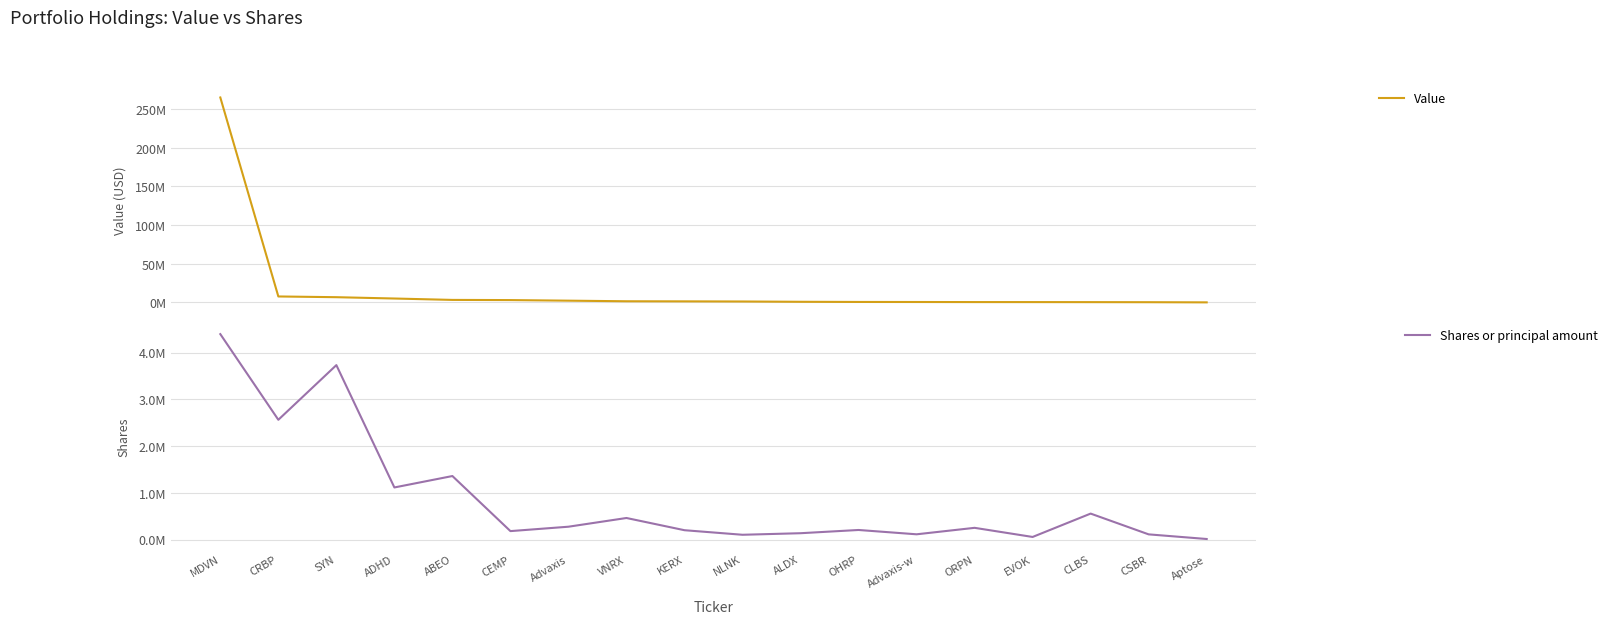

What is the sum of all Value values?

300147000